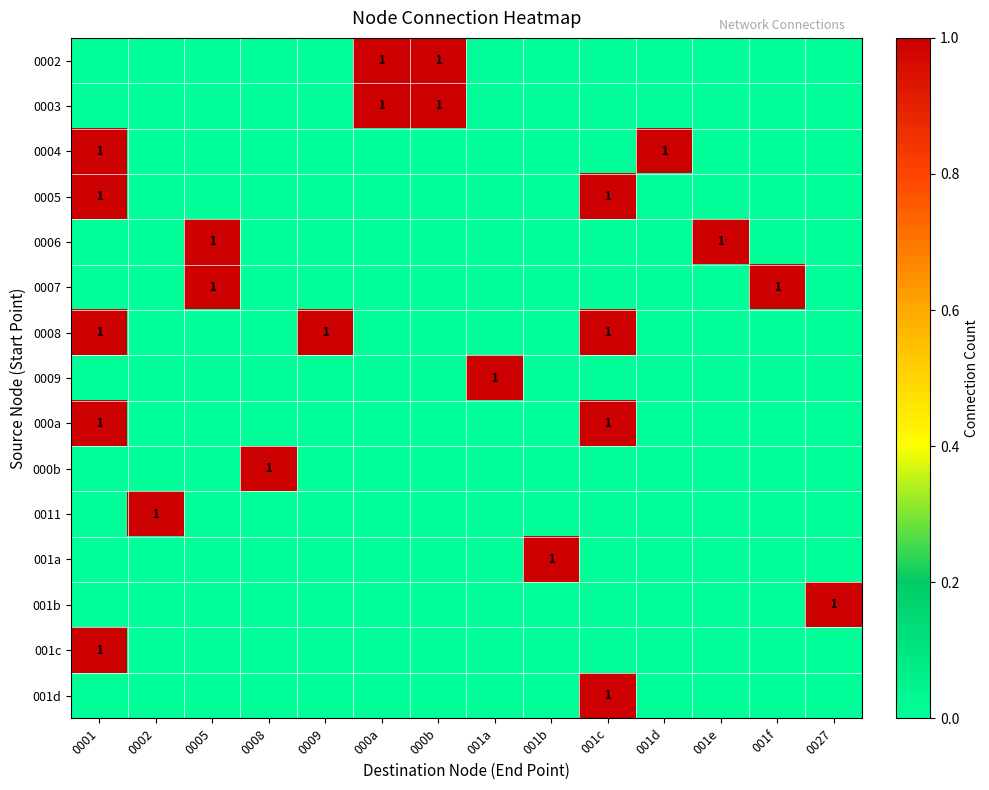

What is the sum of all 0002 values?

2